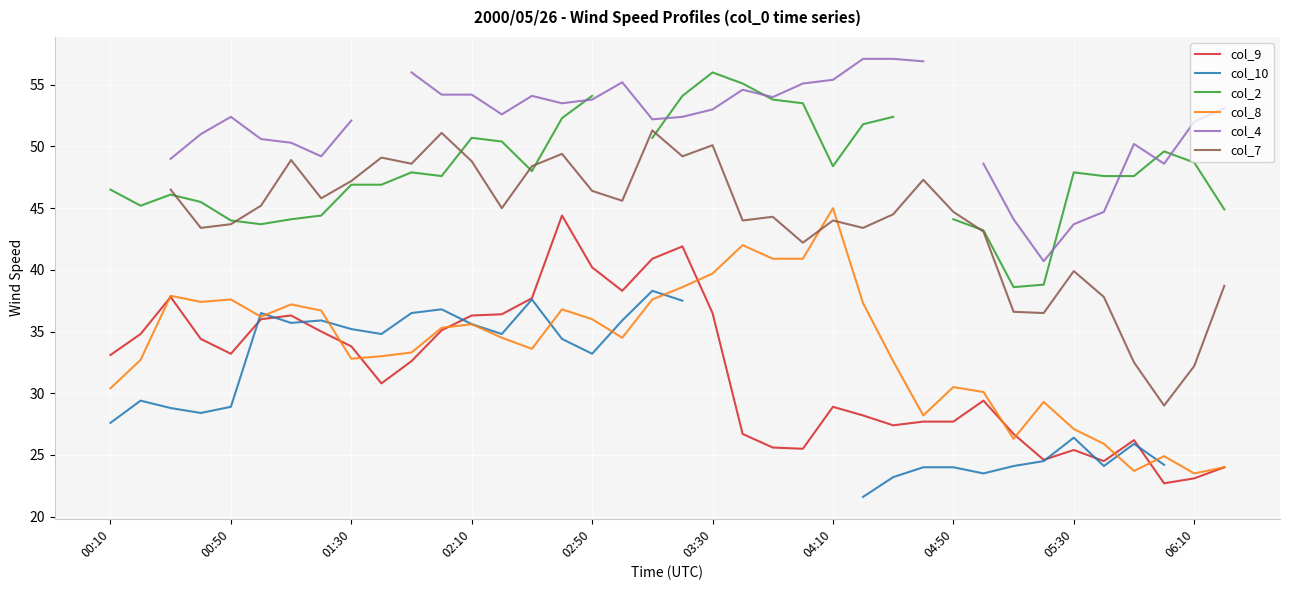

How many categories are shown in the chart?

38